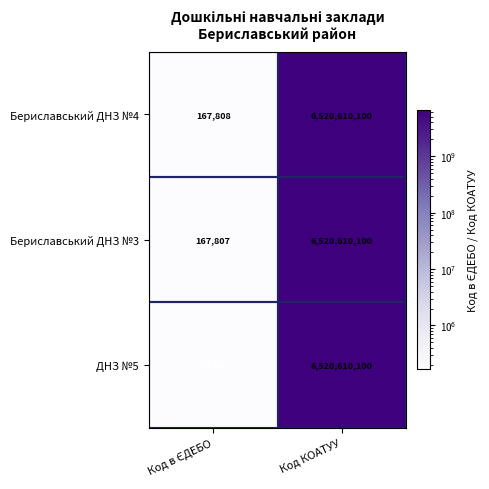

At which category is the sum across all series the highest?

Код КОАТУУ